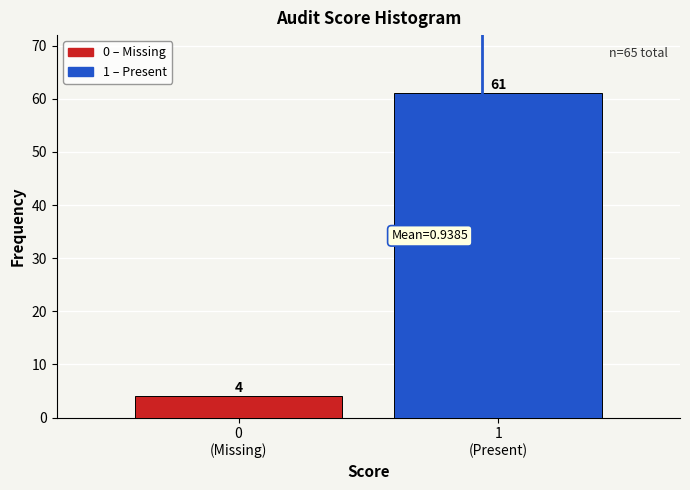

Reading left to right, what are all the values shown in this chart?

4	61